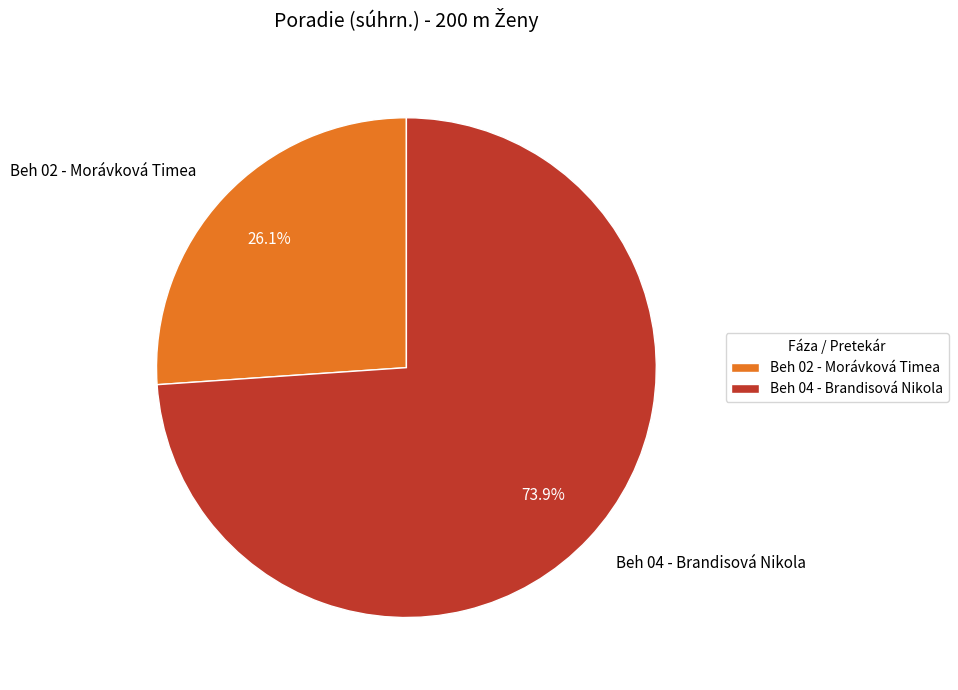

Between Beh 04 - Brandisová Nikola and Beh 02 - Morávková Timea, which is larger?

Beh 04 - Brandisová Nikola